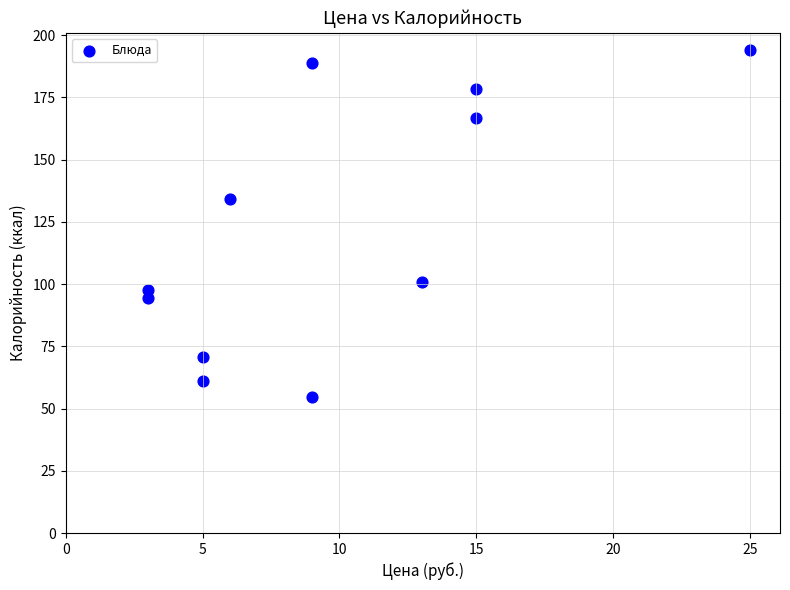

What is the average Y value?

122.0